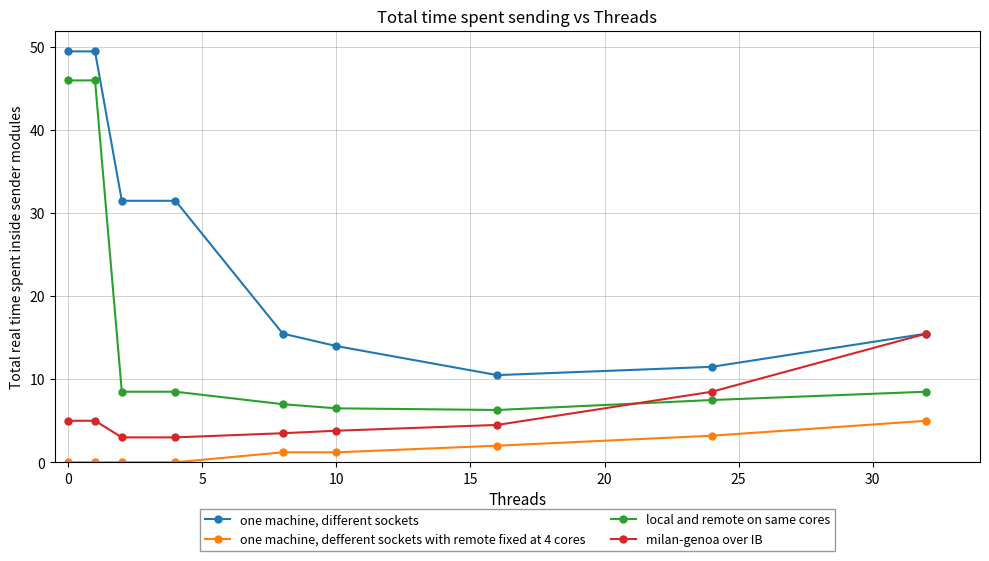

What is the lowest value of the milan-genoa over IB series?

3.0